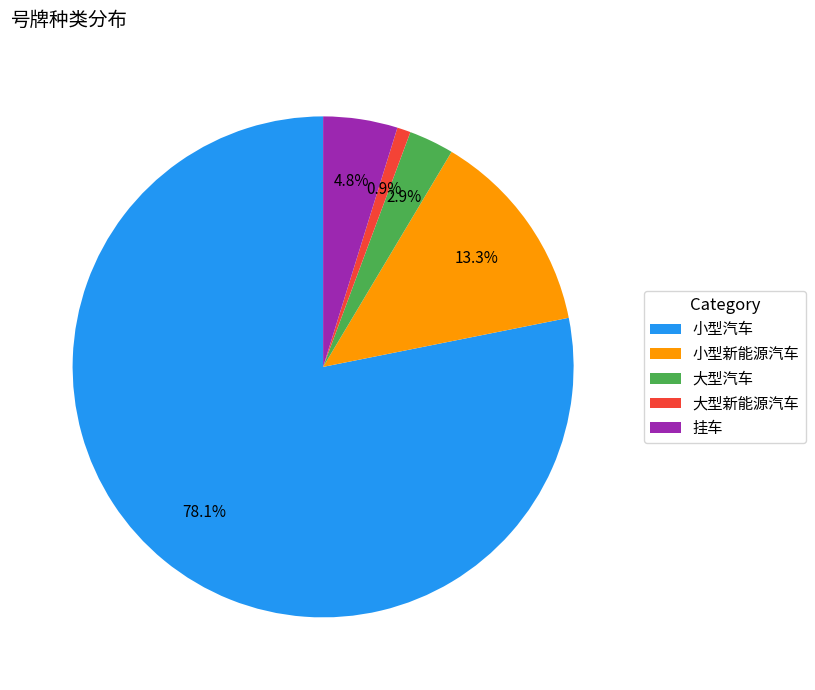

Does 小型汽车 account for over 50% of the chart?

Yes